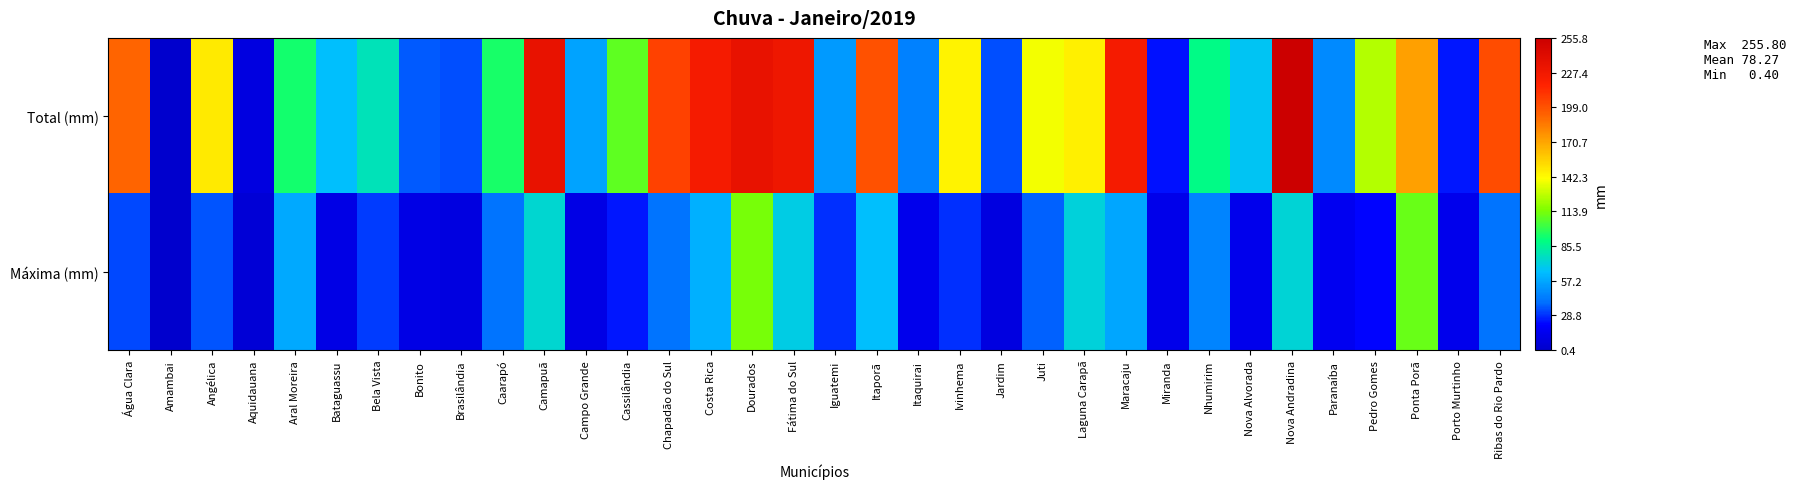

What is the total value across all series at Dourados?

348.2